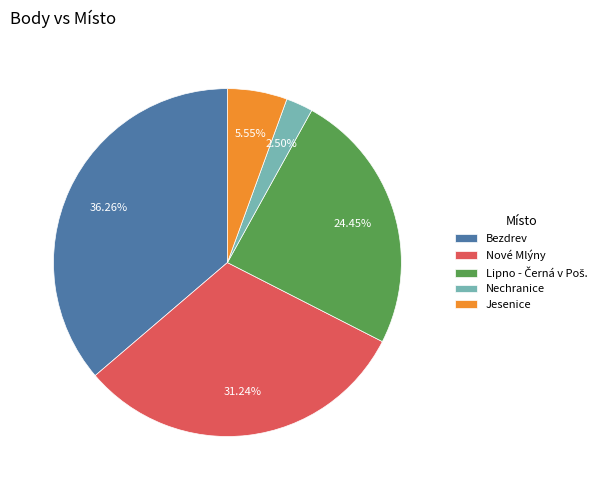

What is the smallest slice in the pie chart?

Nechranice